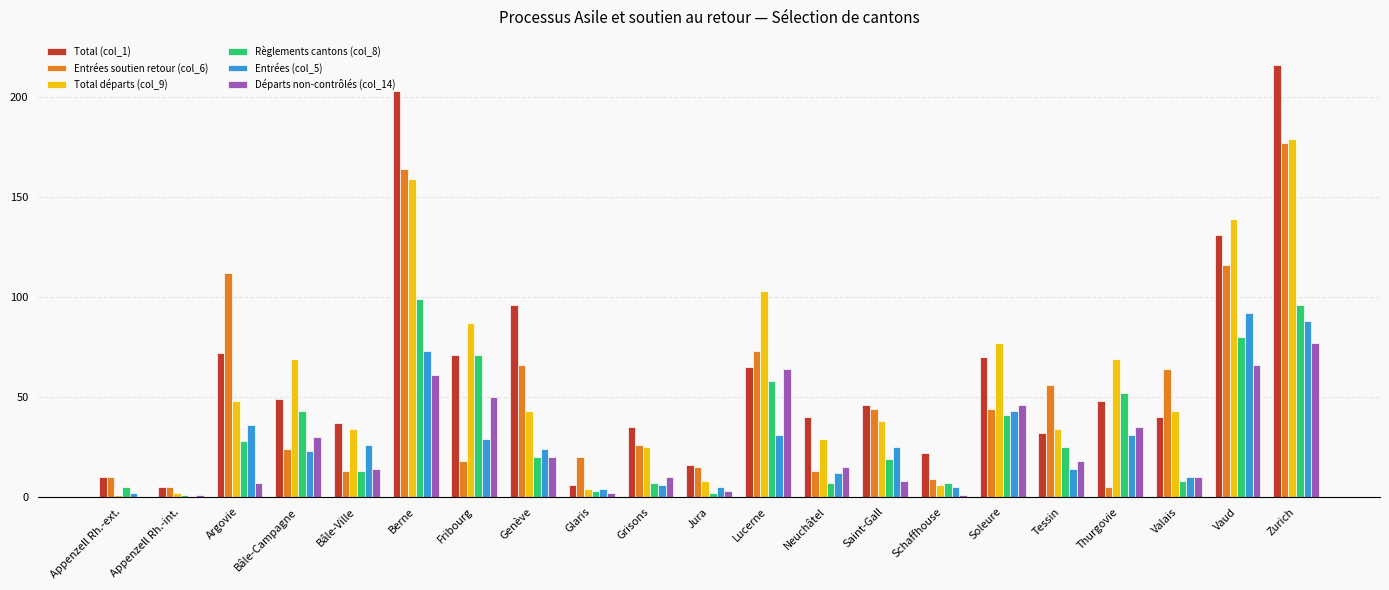

Is the value of Entrées soutien retour (col_6) at Schaffhouse greater than the value of Total départs (col_9) at Genève?

No